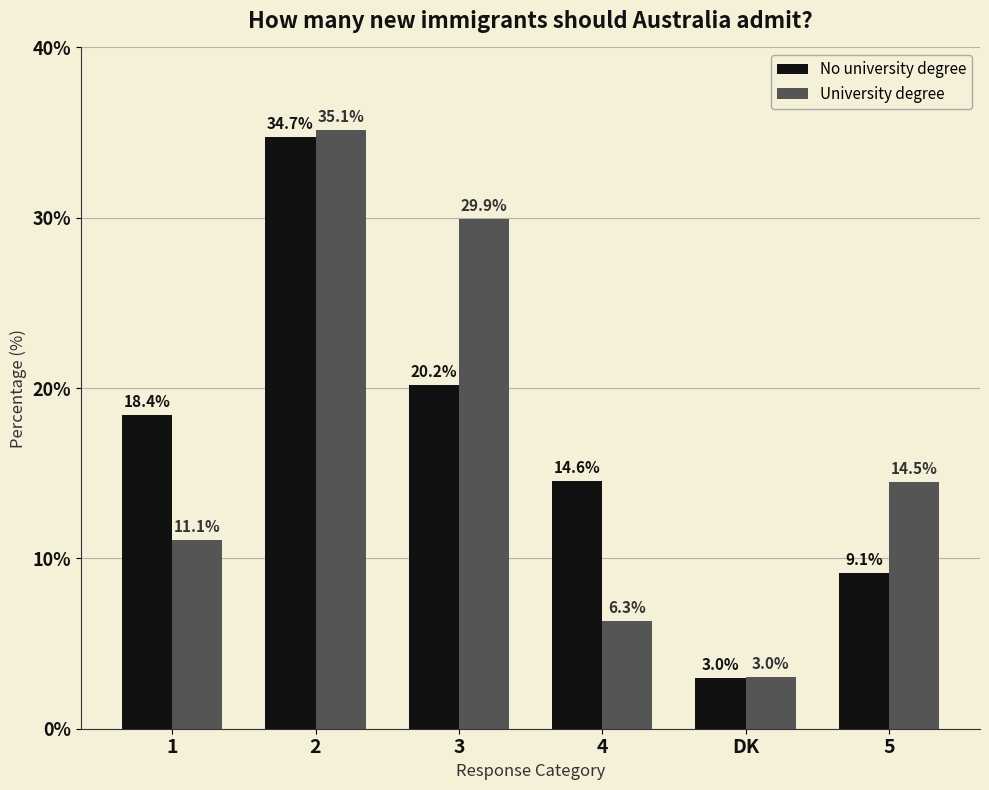

Where is University degree nearest to the value 19?

5